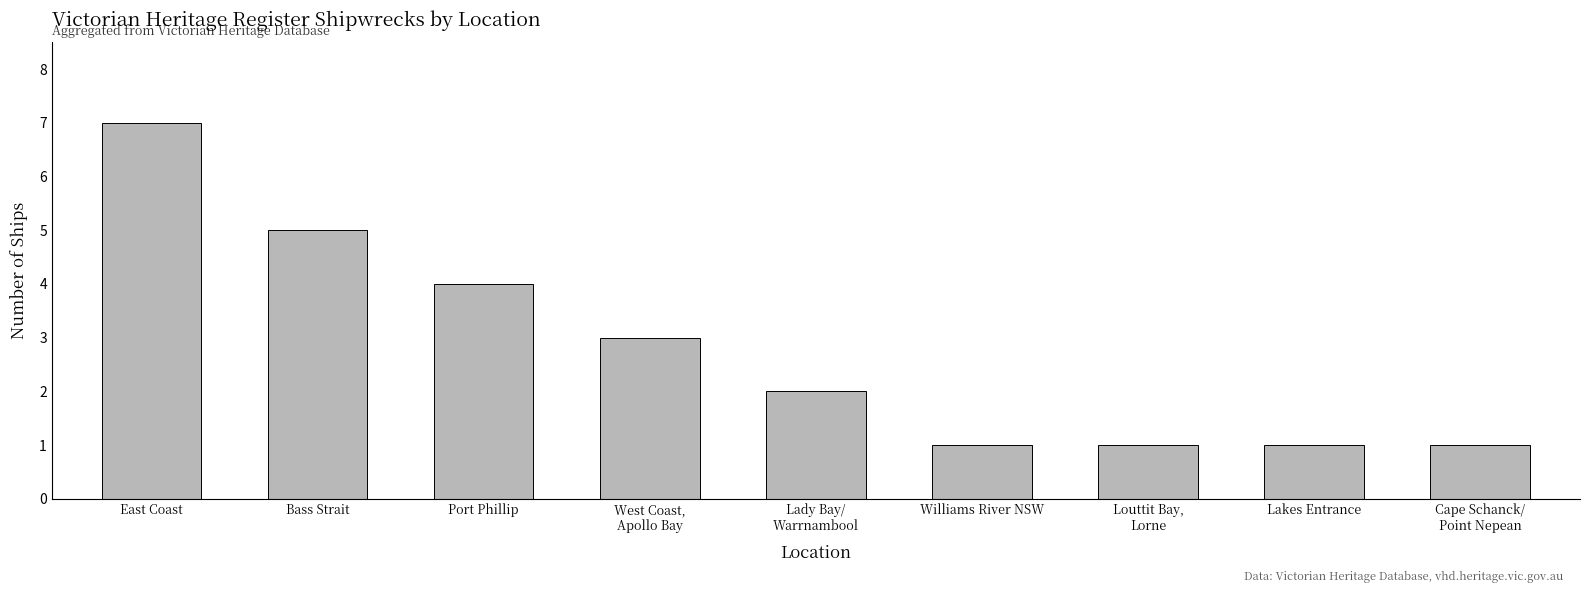

Which label corresponds to the largest value in the chart?

East Coast